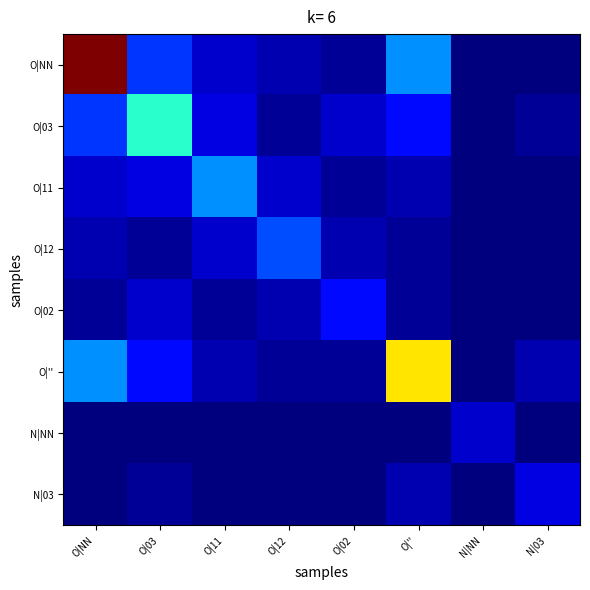

Reading left to right, list all the values displayed in this chart.

O|NN: O|NN=45	O|03=8	O|11=3	O|12=2	O|02=1	O|''=12	N|NN=0	N|03=0
O|03: O|NN=8	O|03=18	O|11=4	O|12=1	O|02=3	O|''=6	N|NN=0	N|03=1
O|11: O|NN=3	O|03=4	O|11=12	O|12=3	O|02=1	O|''=2	N|NN=0	N|03=0
O|12: O|NN=2	O|03=1	O|11=3	O|12=9	O|02=2	O|''=1	N|NN=0	N|03=0
O|02: O|NN=1	O|03=3	O|11=1	O|12=2	O|02=6	O|''=1	N|NN=0	N|03=0
O|'': O|NN=12	O|03=6	O|11=2	O|12=1	O|02=1	O|''=30	N|NN=0	N|03=2
N|NN: O|NN=0	O|03=0	O|11=0	O|12=0	O|02=0	O|''=0	N|NN=3	N|03=0
N|03: O|NN=0	O|03=1	O|11=0	O|12=0	O|02=0	O|''=2	N|NN=0	N|03=4